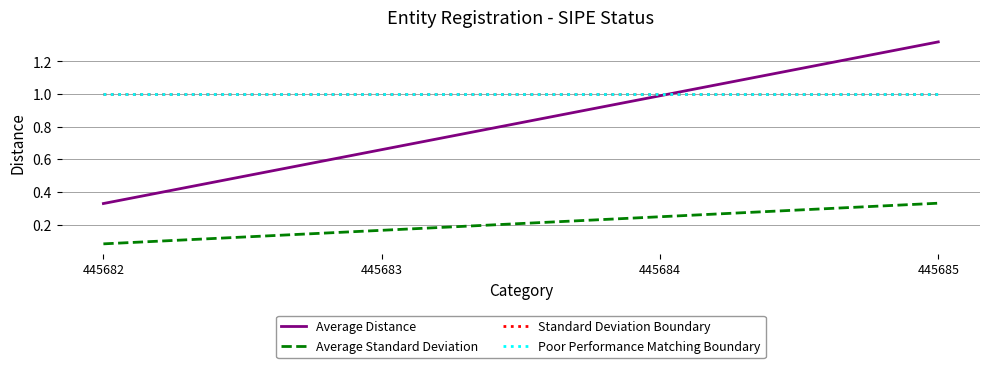

Reading right to left, list all the values displayed in this chart.

Average Distance: 1.3	1.0	0.7	0.3
Average Standard Deviation: 0.3	0.2	0.2	0.1
Standard Deviation Boundary: 1.0	1.0	1.0	1.0
Poor Performance Matching Boundary: 1.0	1.0	1.0	1.0